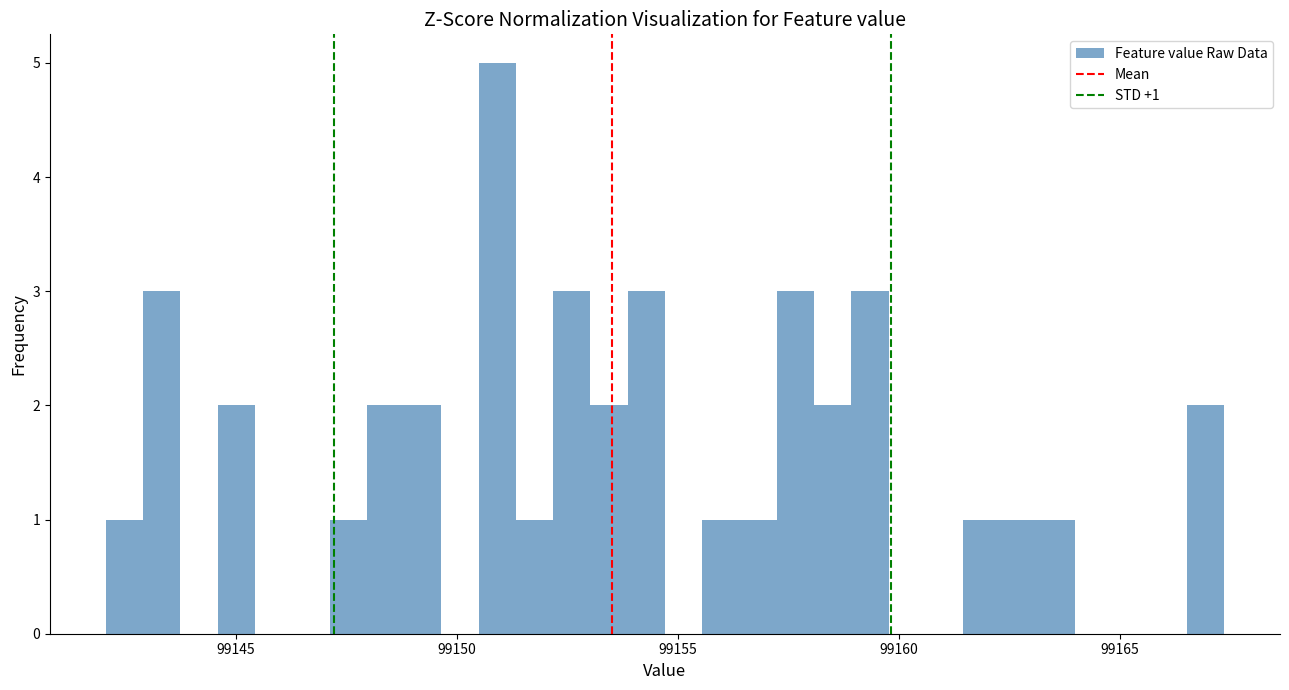

Around what value on the x-axis is the tallest bar? Give the approximate position of its centre, as read against the axis.

99151.0